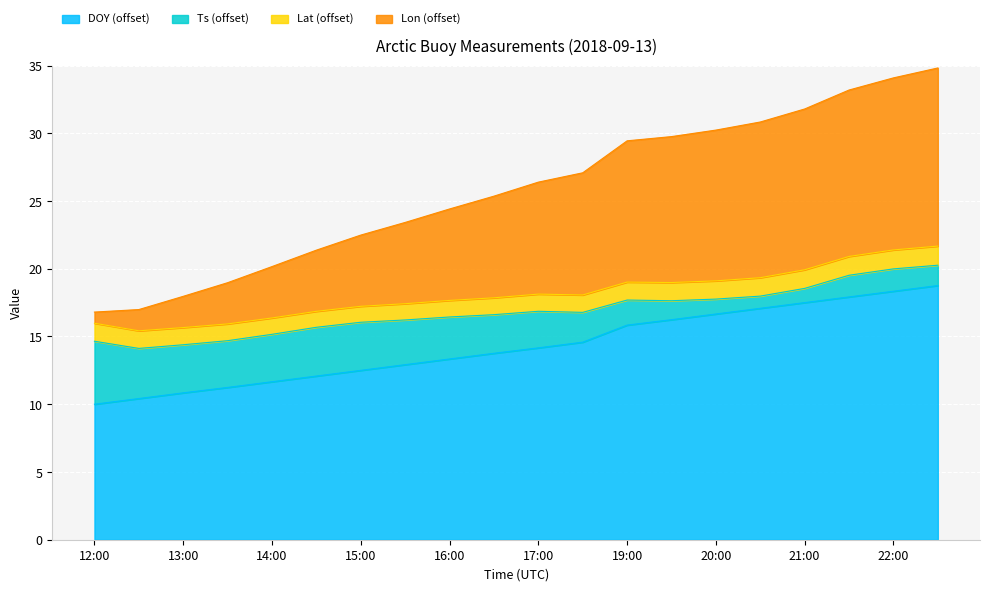

True or false: Lon and DOY intersect in this chart.

False